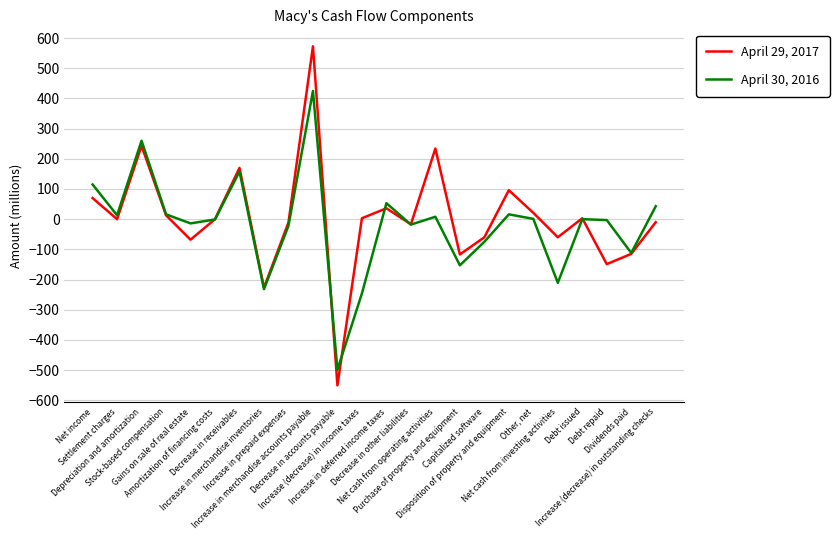

At Net income, list the series in order from smallest to largest.

April 29, 2017, April 30, 2016